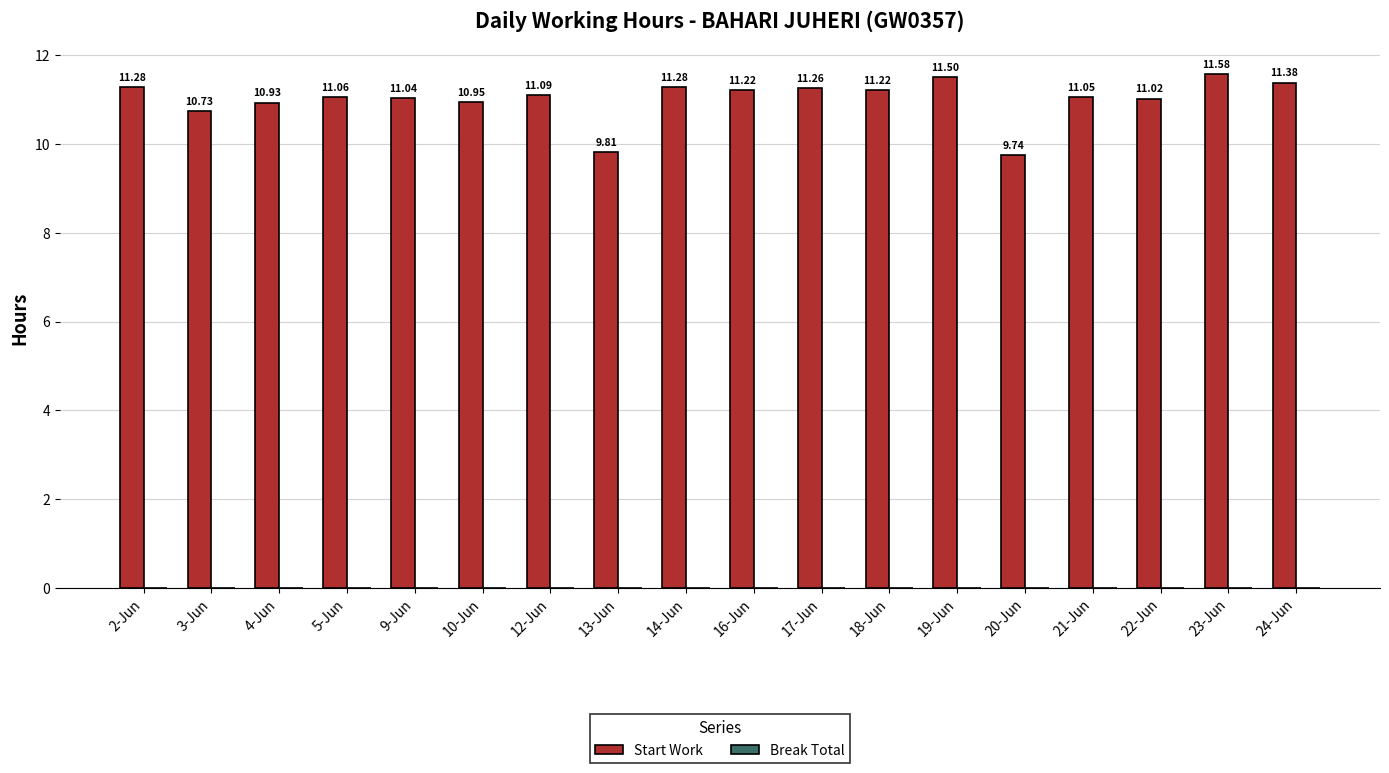

What is the average value?

11.0